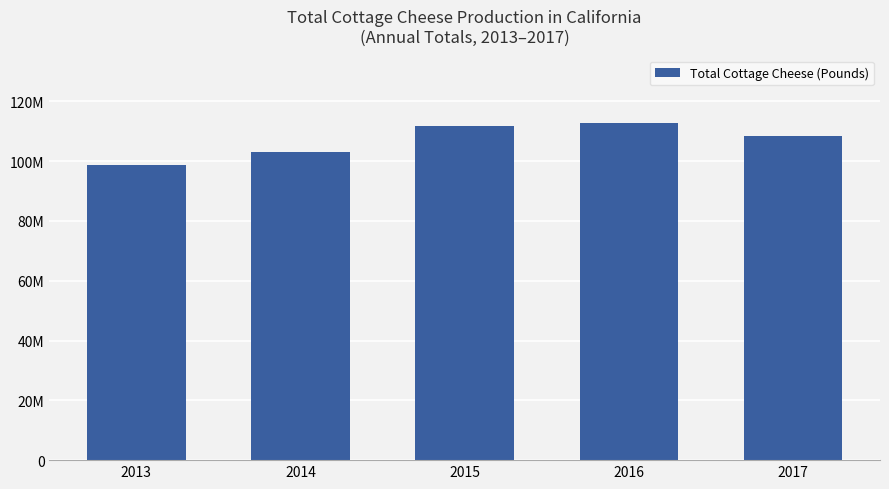

The chart shows a value of 98665784 at 2013. True or false?

True